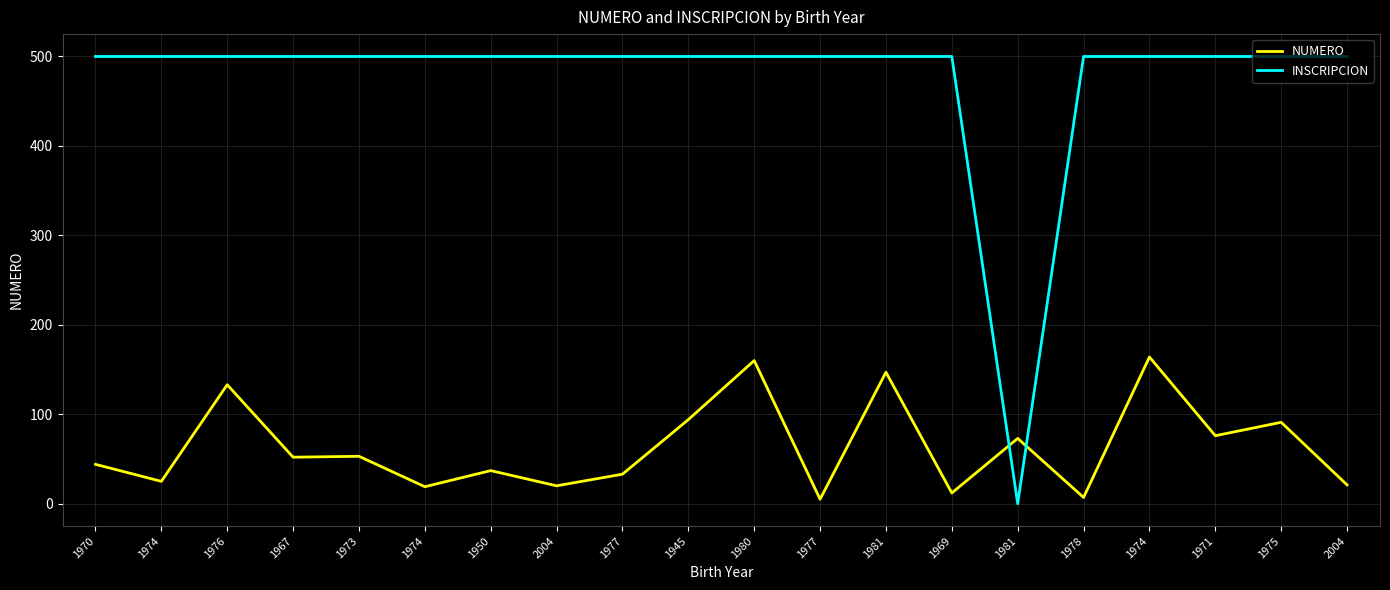

What are all the series names shown in the legend?

NUMERO, INSCRIPCION